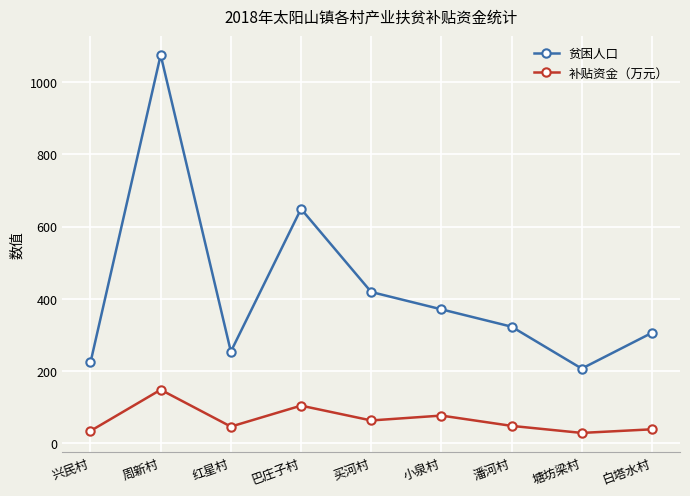

What is the average value of the 补贴资金（万元） series?

65.7